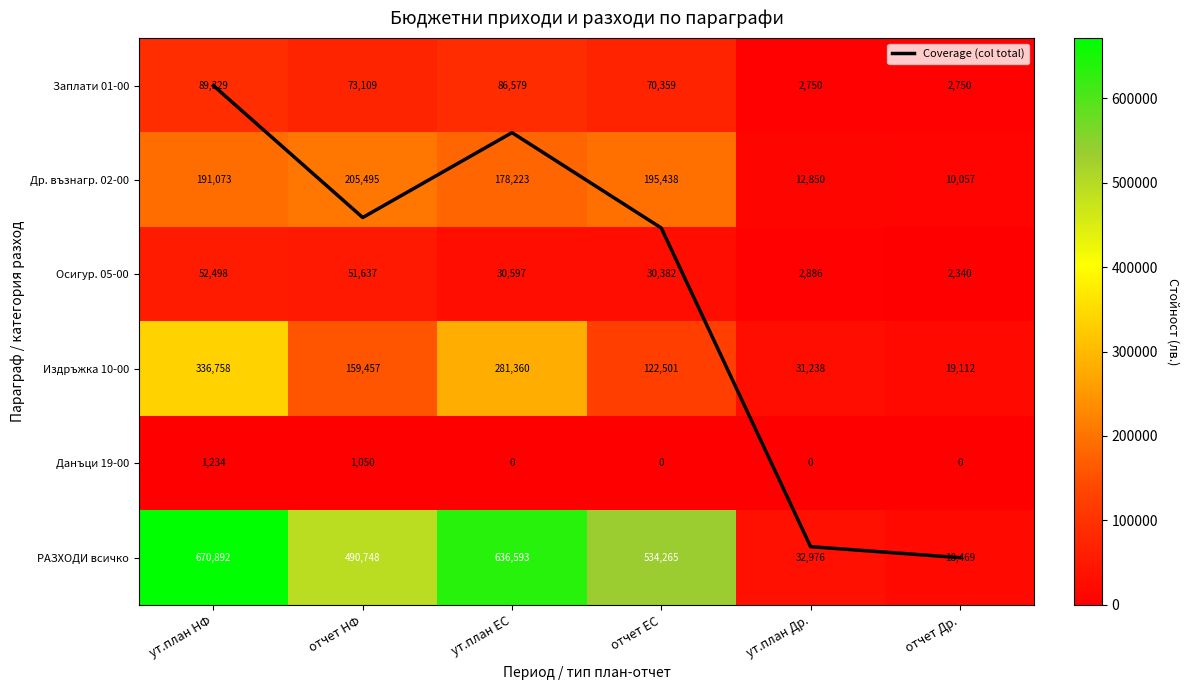

The value of Осигур. 05-00 at отчет ЕС is 30382.0. True or false?

True